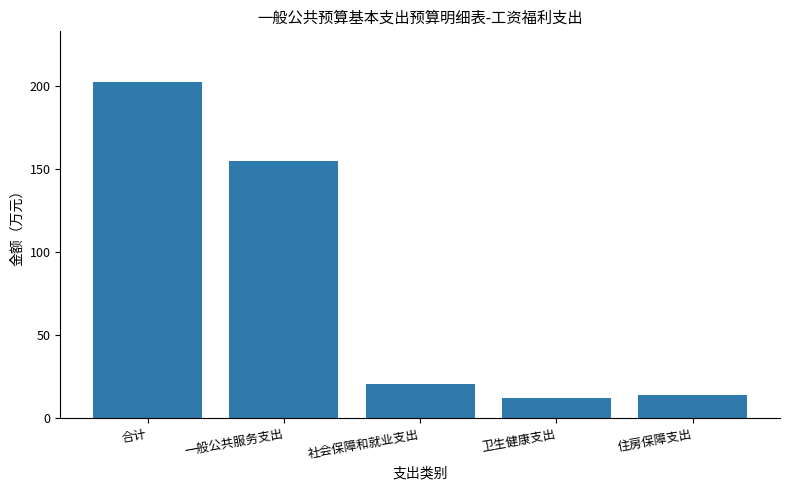

Which has a higher value, 卫生健康支出 or 一般公共服务支出?

一般公共服务支出